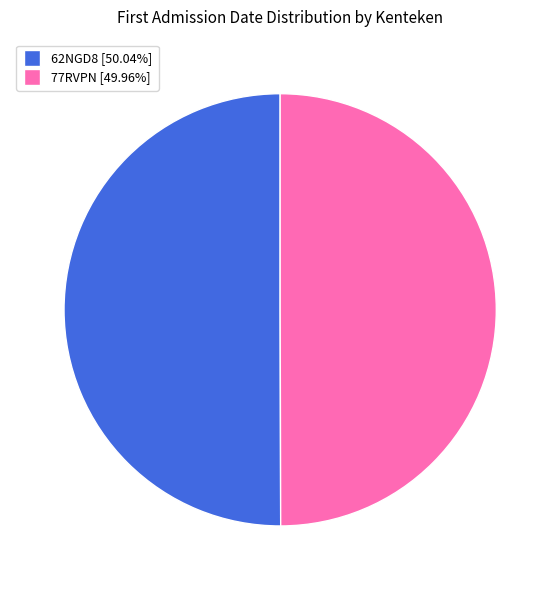

Is the sum of 77RVPN and 62NGD8 greater than half?

Yes